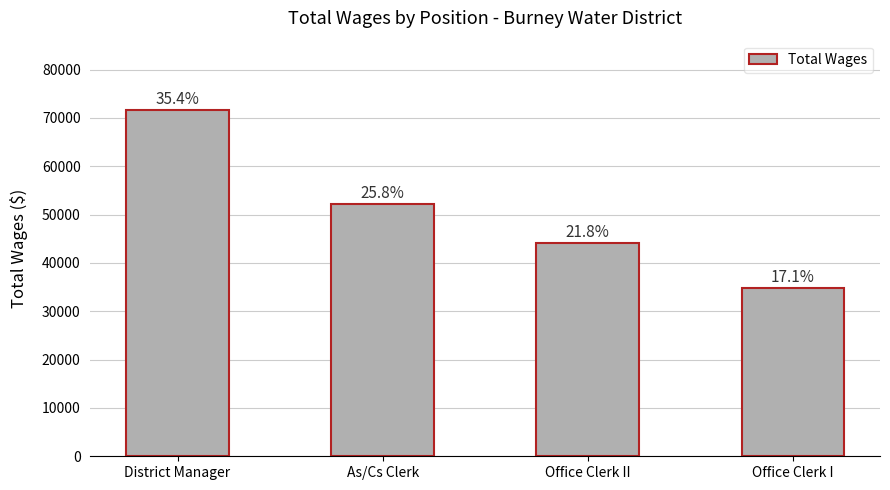

How many bars are there in total?

4